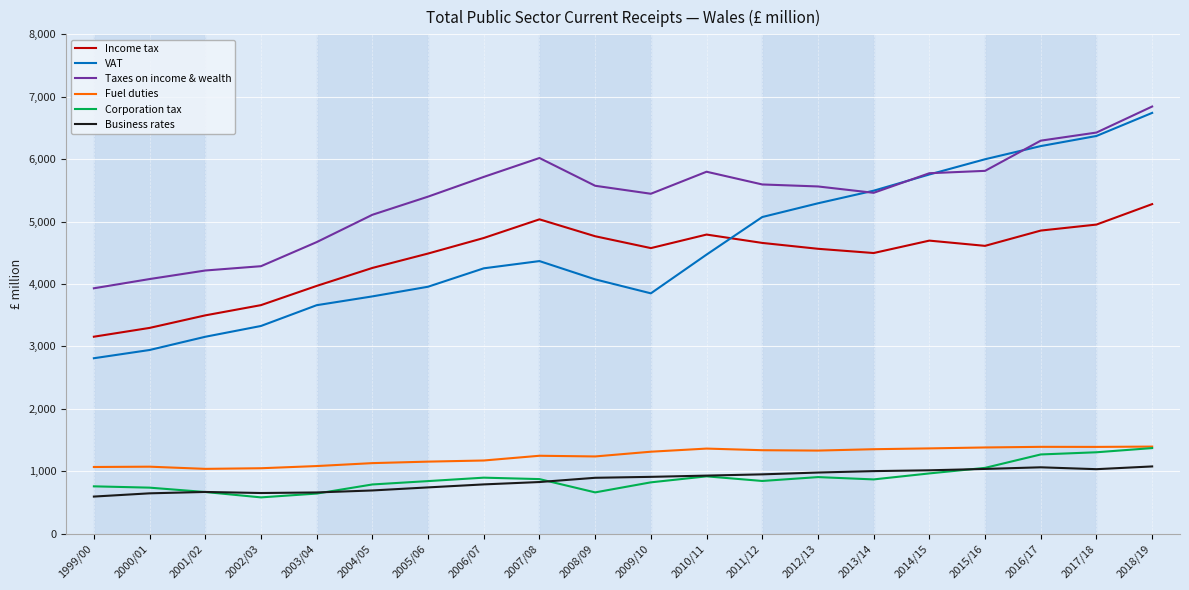

In Business rates, how many points are higher than both neighbors (excluding endpoints)?

2